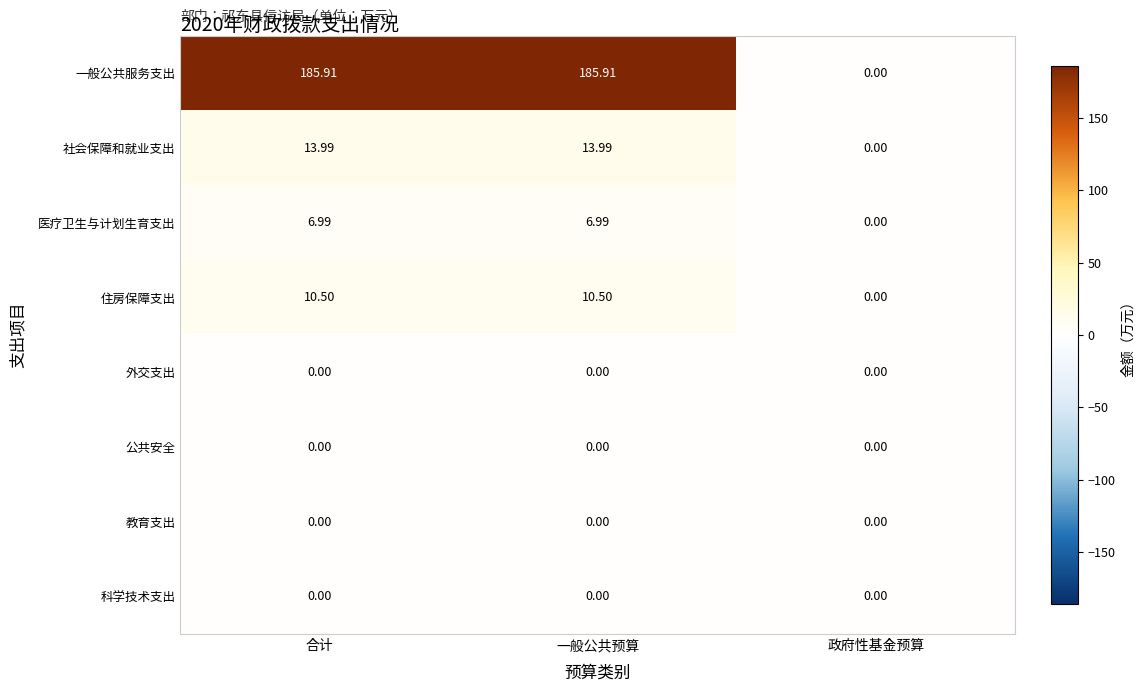

How many categories are shown in the chart?

3